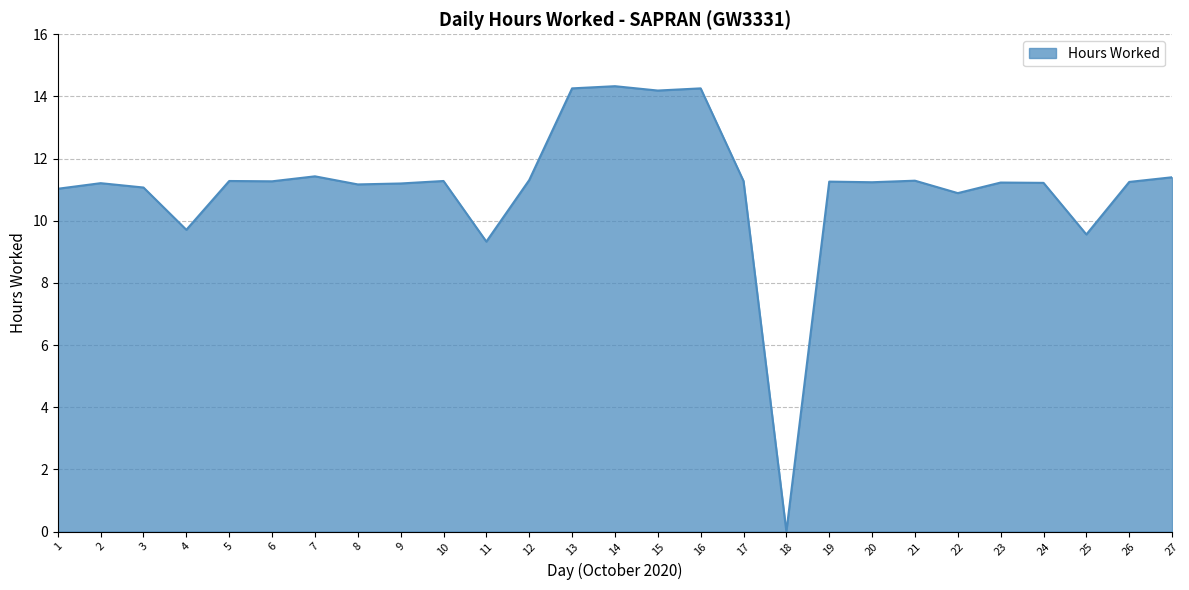

Is it true that the value at 11 is 9.3?

True